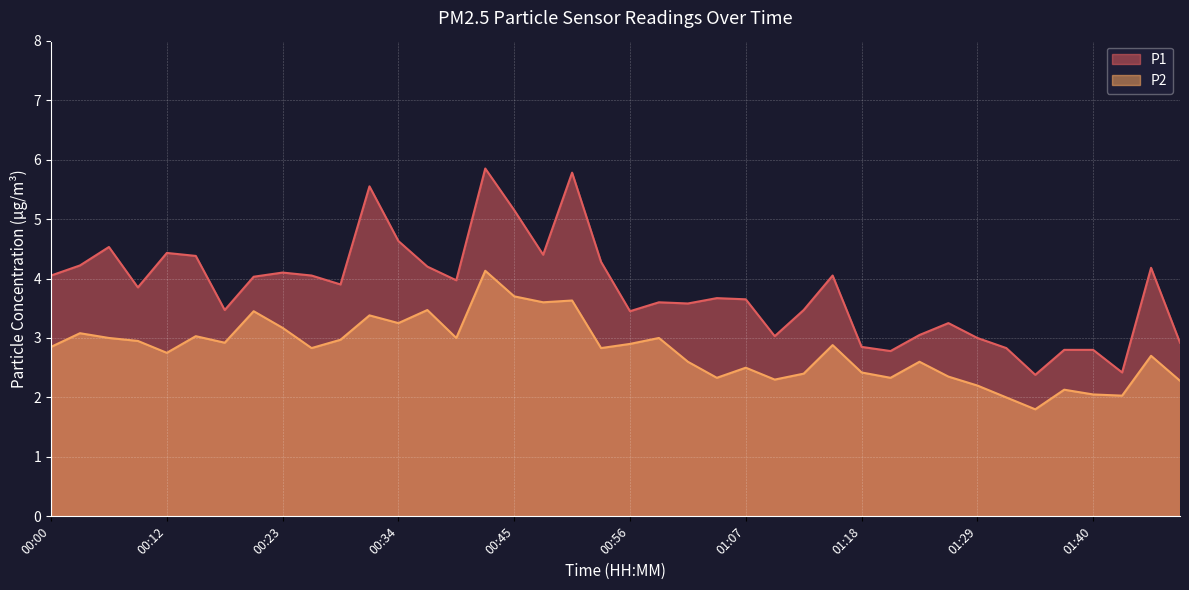

True or false: P2 and P1 cross at least once.

False